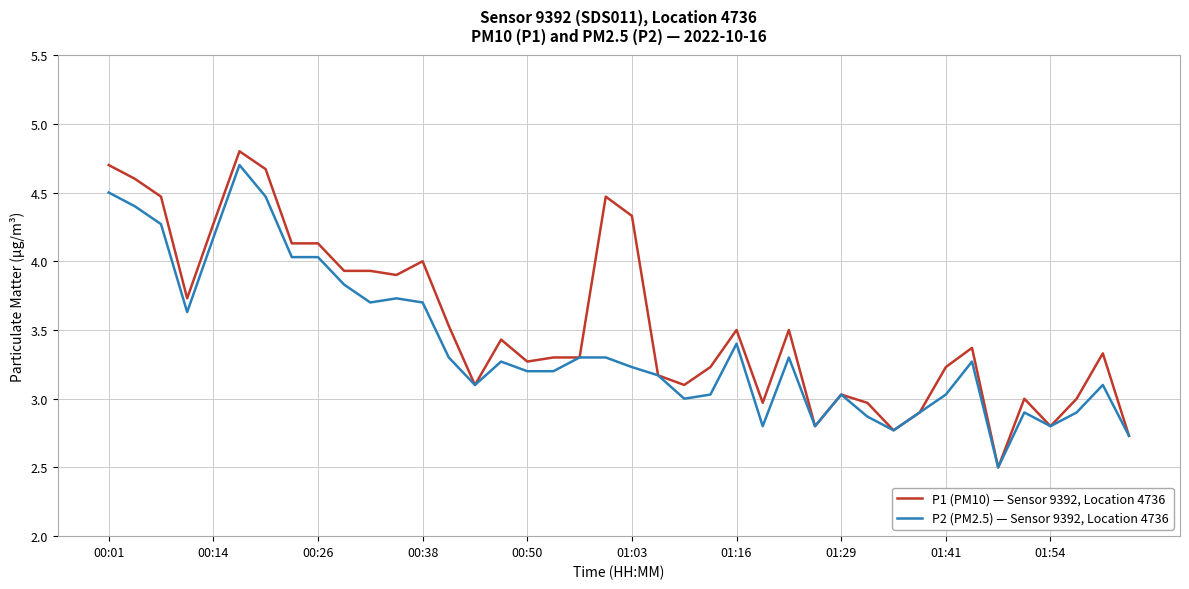

What is the maximum value for P1 (PM10) — Sensor 9392, Location 4736?

4.8